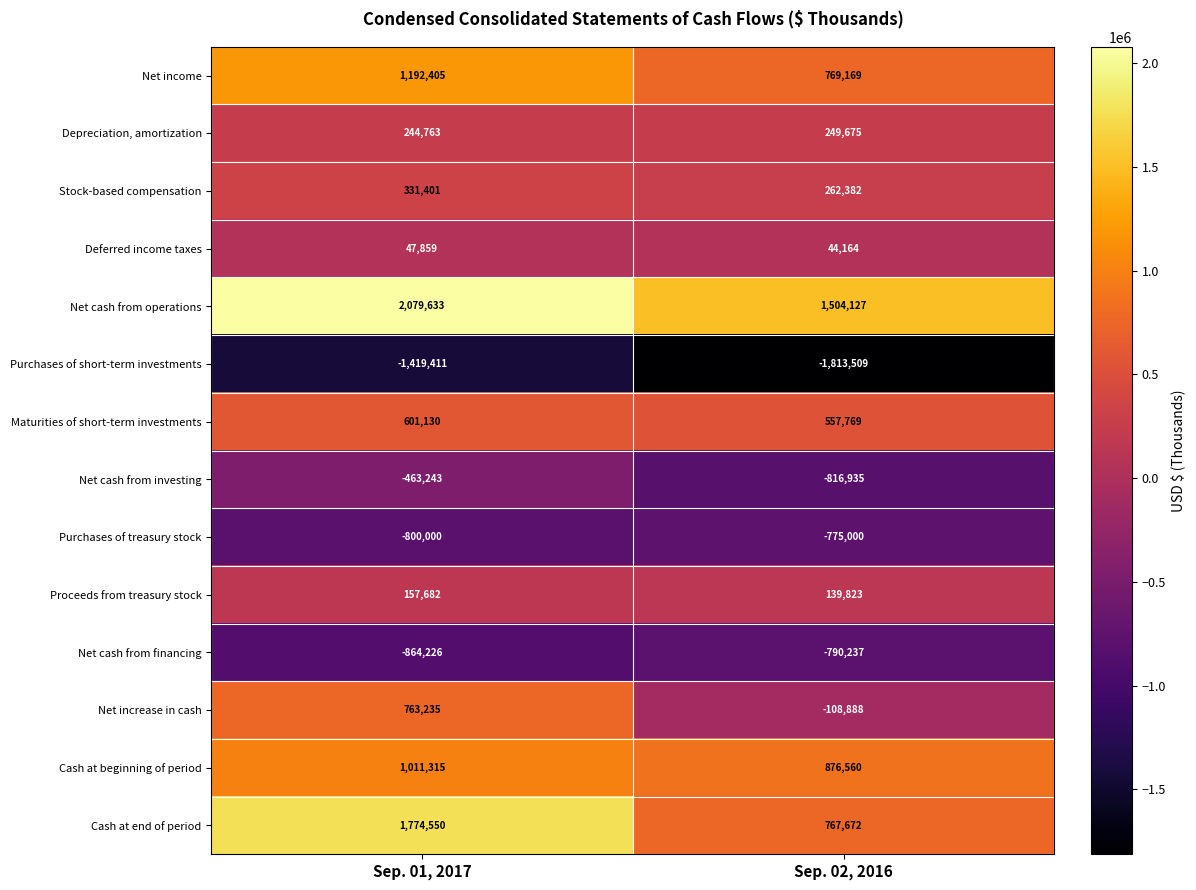

Is it true that Net cash from financing equals -790237 at Sep. 02, 2016?

True